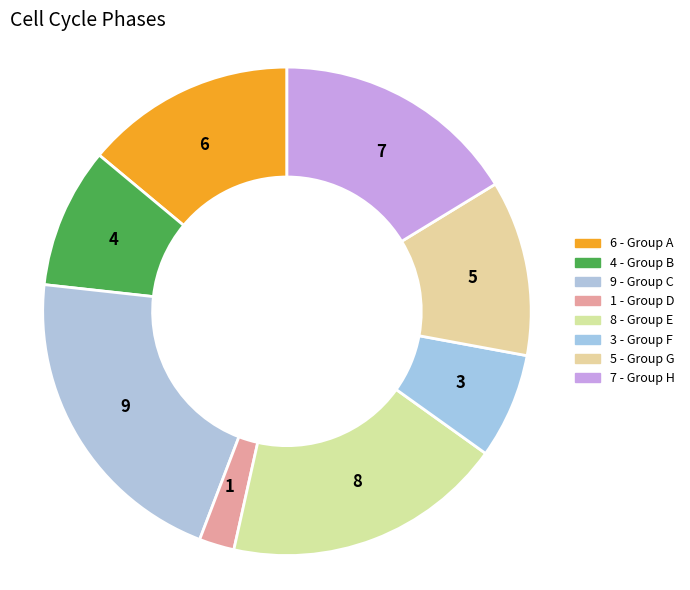

Combined, do 7 and 8 account for over 50%?

No